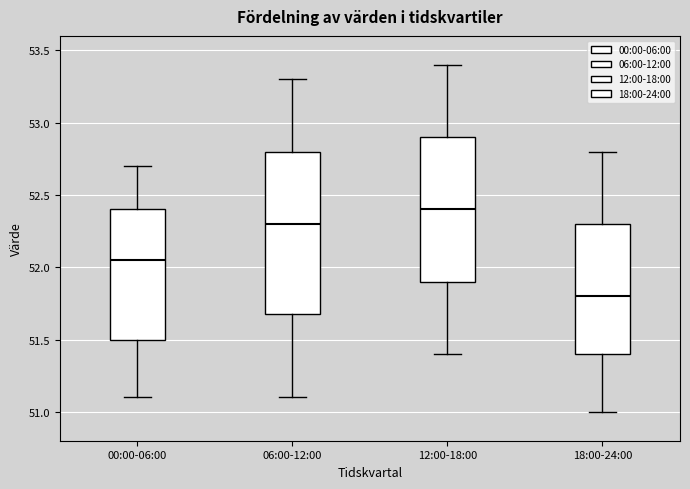

Reading left to right, read every box against the y-axis: the position of its median line, the range the box covers, and the ends of its whiskers. The values are not printed on the chart, so give them approximately, as read against the axis.

00:00-06:00: median 52.05, box 51.50 to 52.40, whiskers 51.10 to 52.70
06:00-12:00: median 52.30, box 51.70 to 52.80, whiskers 51.10 to 53.30
12:00-18:00: median 52.40, box 51.90 to 52.90, whiskers 51.40 to 53.40
18:00-24:00: median 51.80, box 51.40 to 52.30, whiskers 51.00 to 52.80